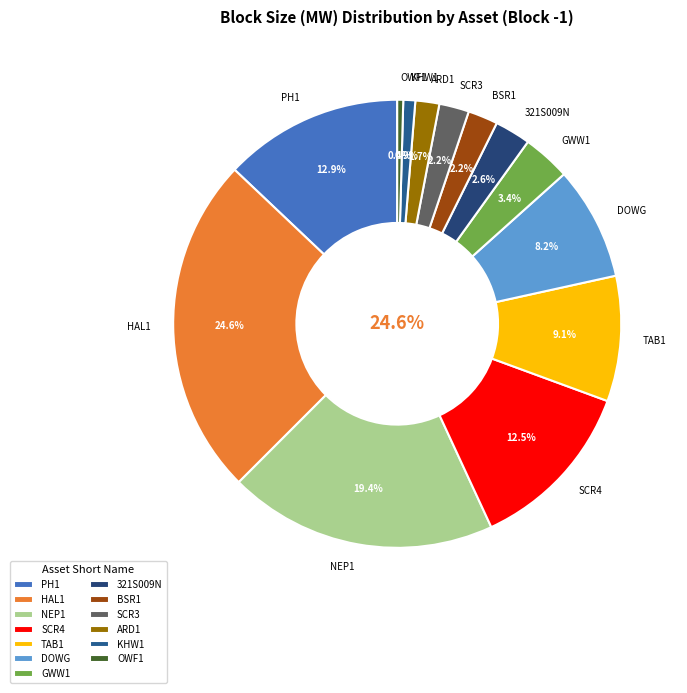

Combined, do DOWG and OWF1 account for over 50%?

No